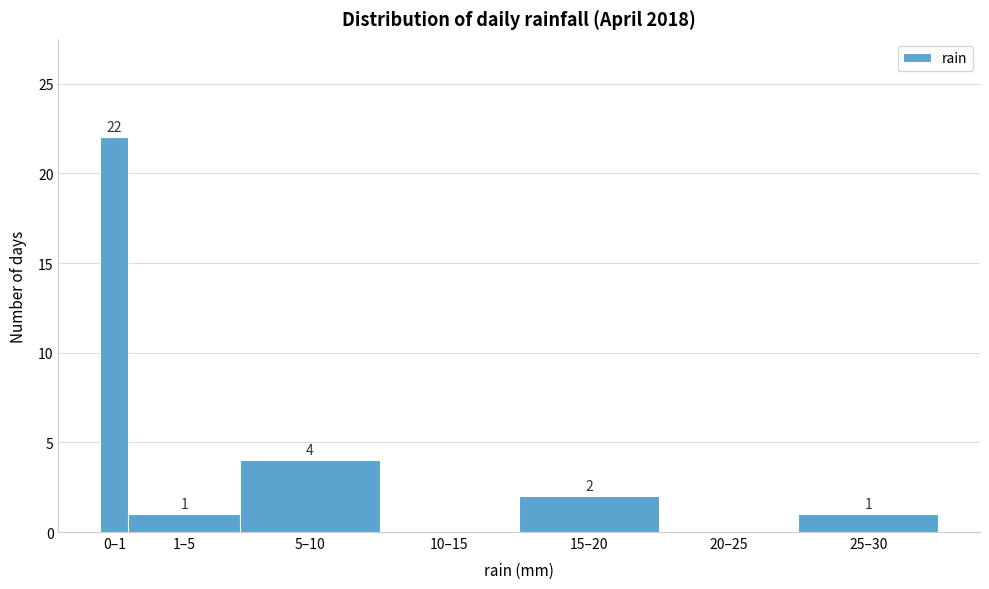

Reading left to right, what are all the values shown in this chart?

0–1=22	1–5=1	5–10=4	10–15=0	15–20=2	20–25=0	25–30=1